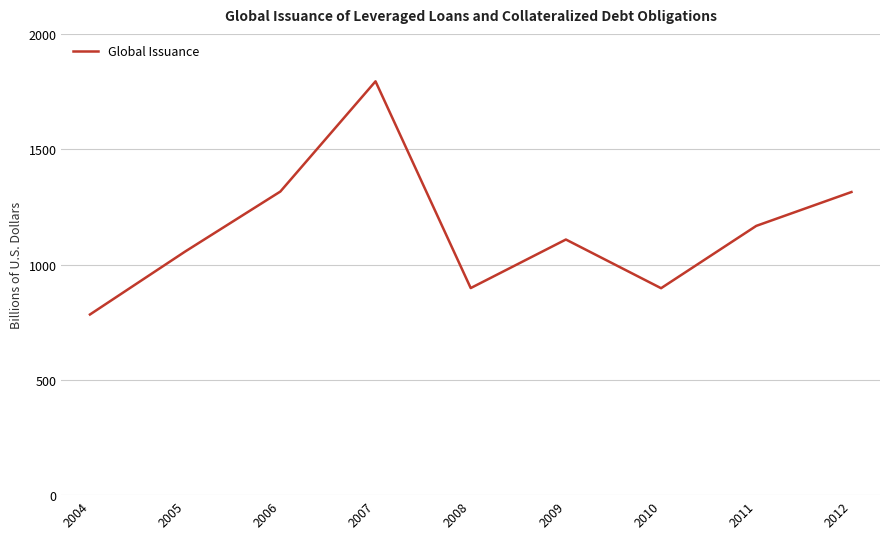

True or false: the data shows 1316.4 at 2006.

True